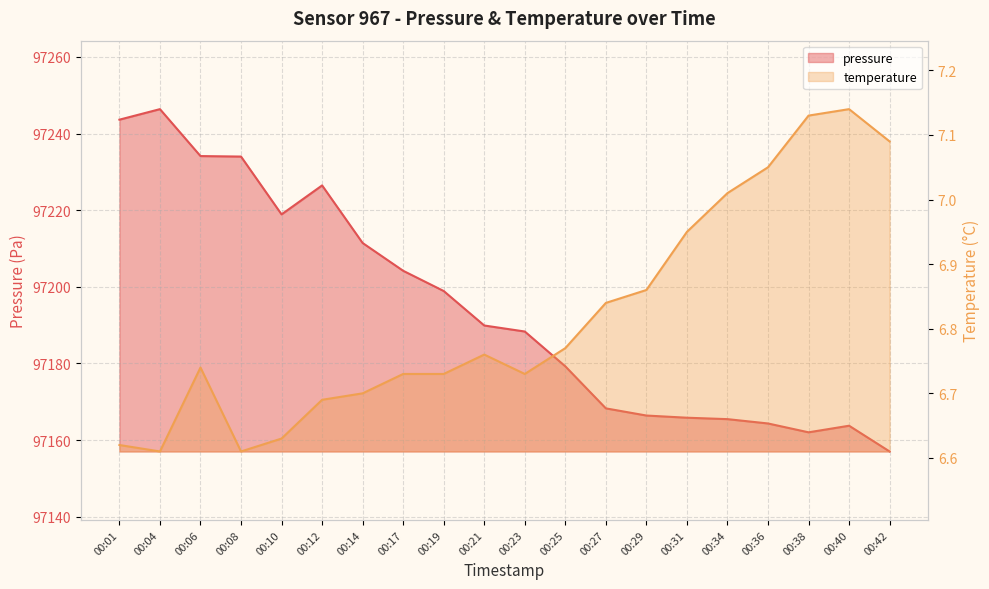

The pressure series shows 97166.4 at 00:29. True or false?

True